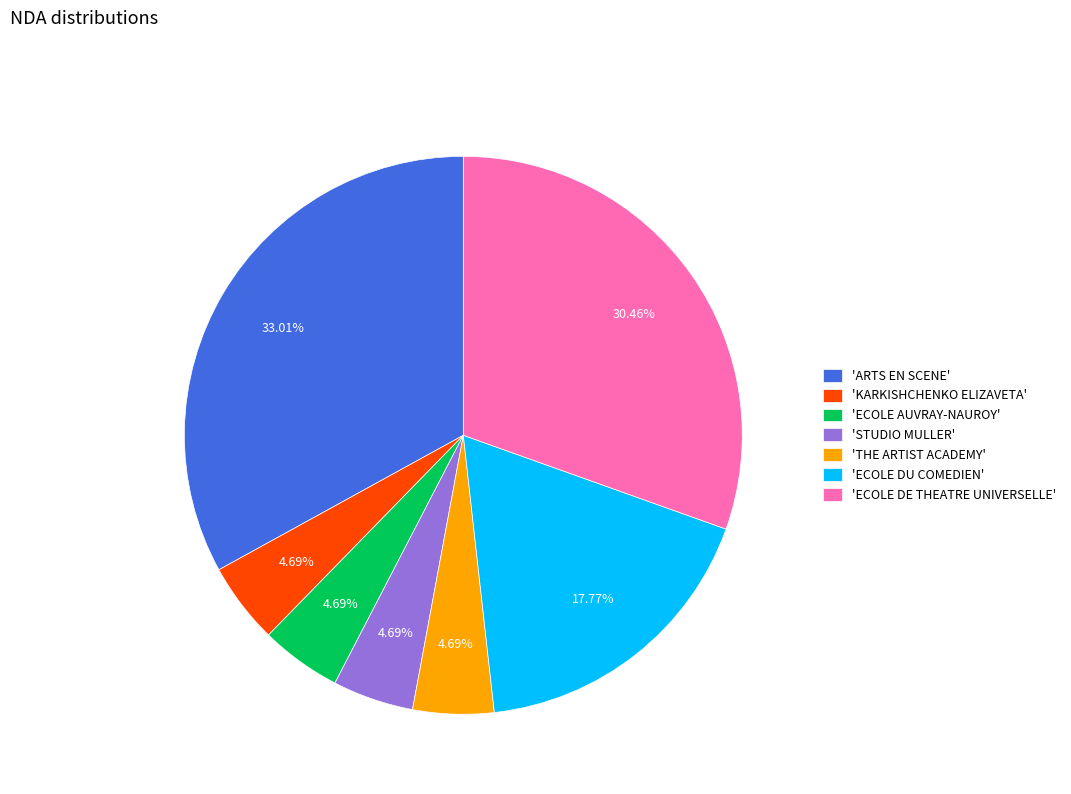

Do 'ECOLE DU COMEDIEN' and 'STUDIO MULLER' together represent more than half of the pie?

No